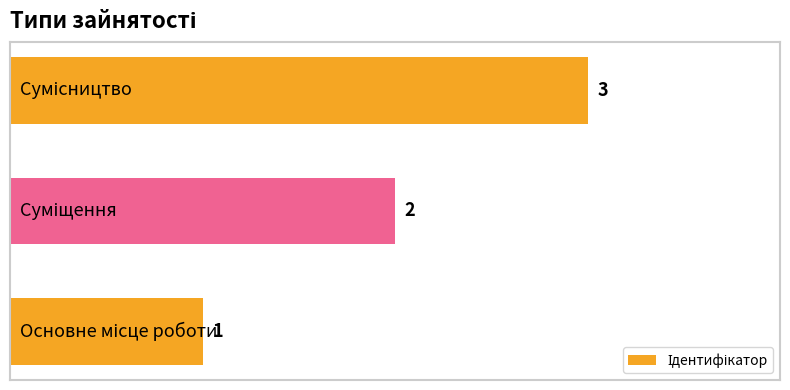

Are the bars horizontal?

Yes